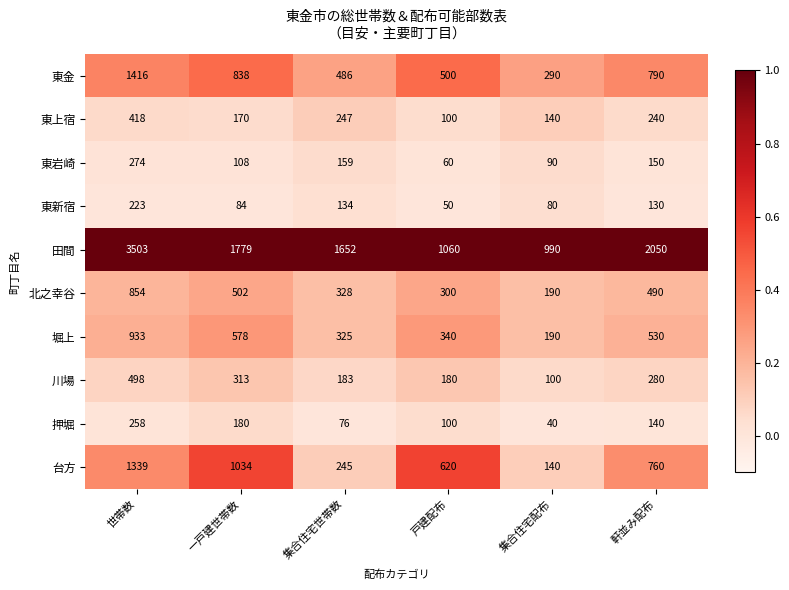

What is the average value of the 台方 series?

690